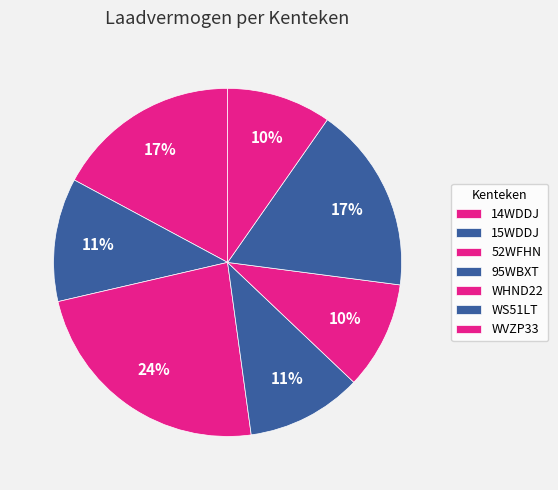

How much of the chart is everything except 15WDDJ?

88.5%